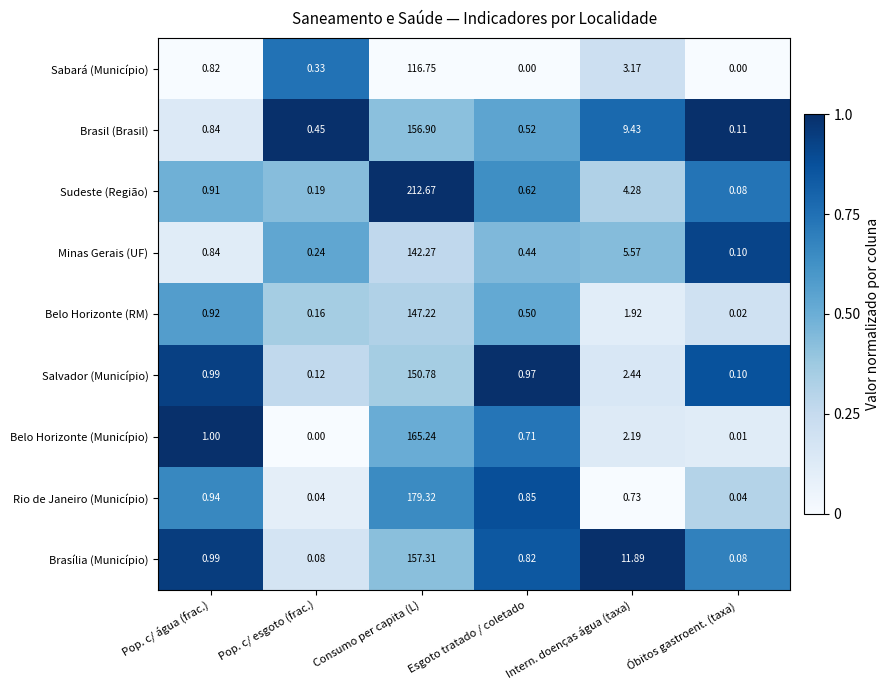

Count the number of categories in the chart.

6